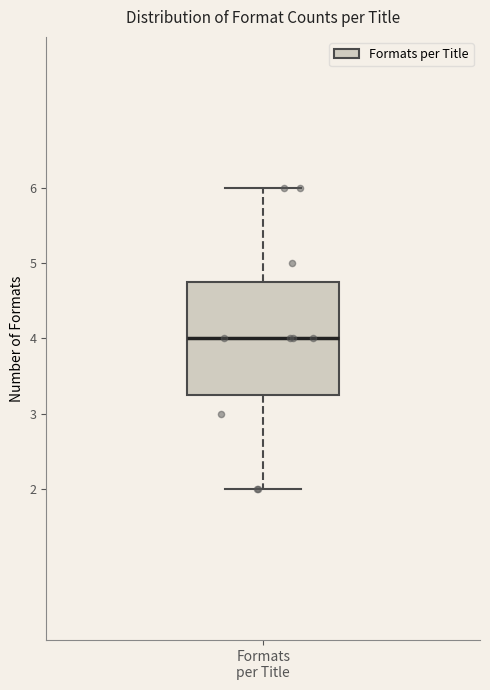

Where does the upper whisker of the box for Formats per Title end on the y-axis? The values are not printed on the chart, so give them approximately, as read against the axis.

6.0